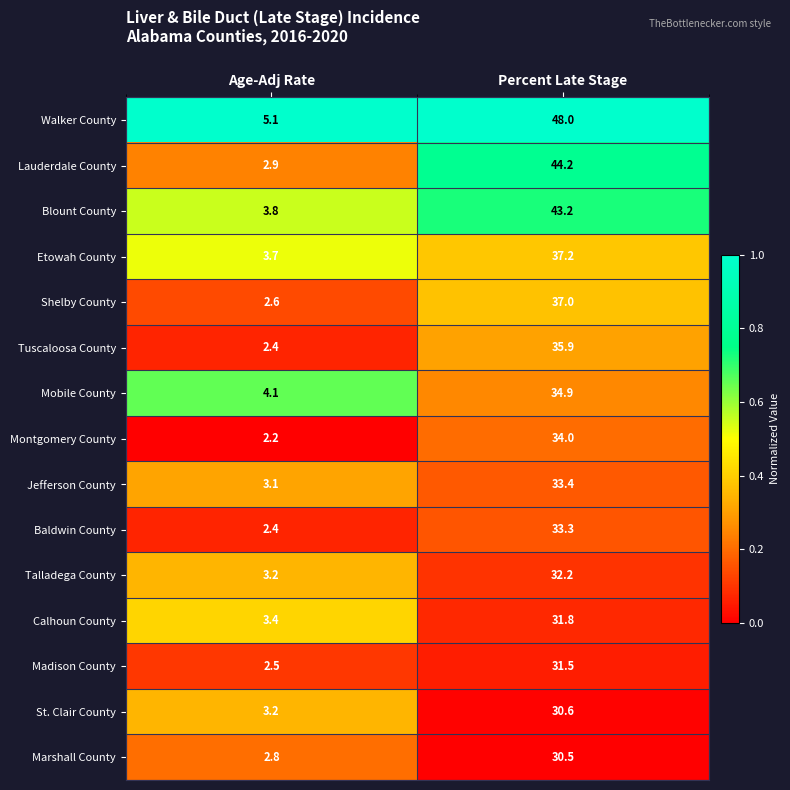

Reading left to right, transcribe all the data shown in this chart.

Walker County: 5.1	48.0
Lauderdale County: 2.9	44.2
Blount County: 3.8	43.2
Etowah County: 3.7	37.2
Shelby County: 2.6	37.0
Tuscaloosa County: 2.4	35.9
Mobile County: 4.1	34.9
Montgomery County: 2.2	34.0
Jefferson County: 3.1	33.4
Baldwin County: 2.4	33.3
Talladega County: 3.2	32.2
Calhoun County: 3.4	31.8
Madison County: 2.5	31.5
St. Clair County: 3.2	30.6
Marshall County: 2.8	30.5